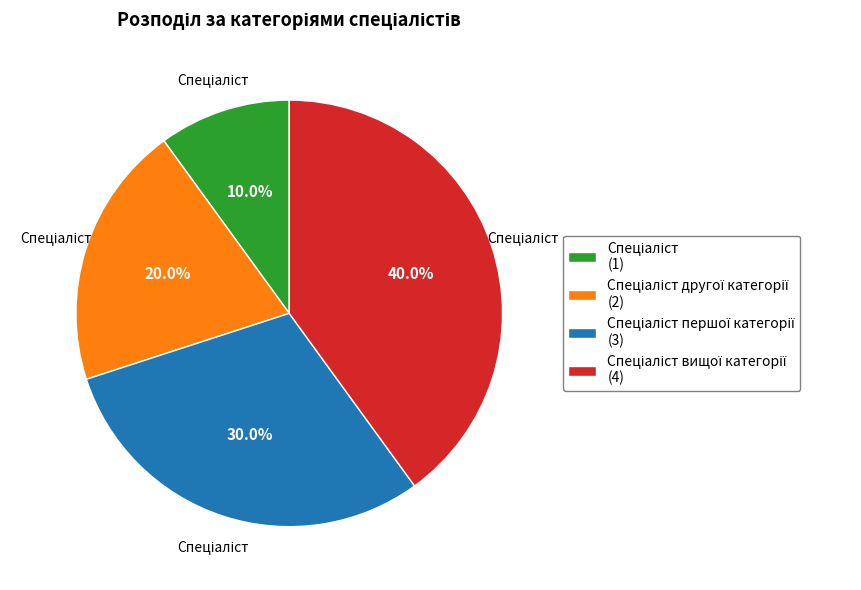

Does any single category account for the majority?

No